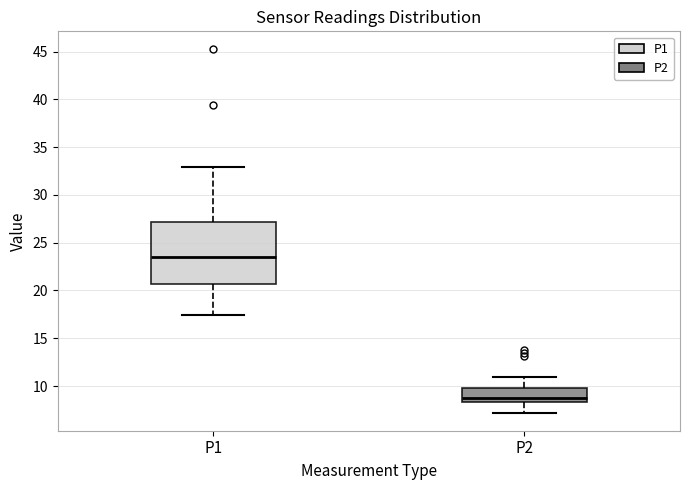

Which box's median line is the highest?

P1